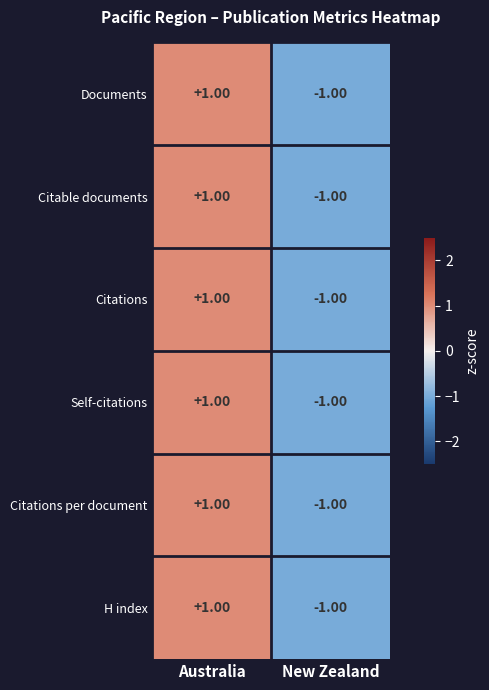

List the labels in order of Citations value, smallest first.

New Zealand, Australia